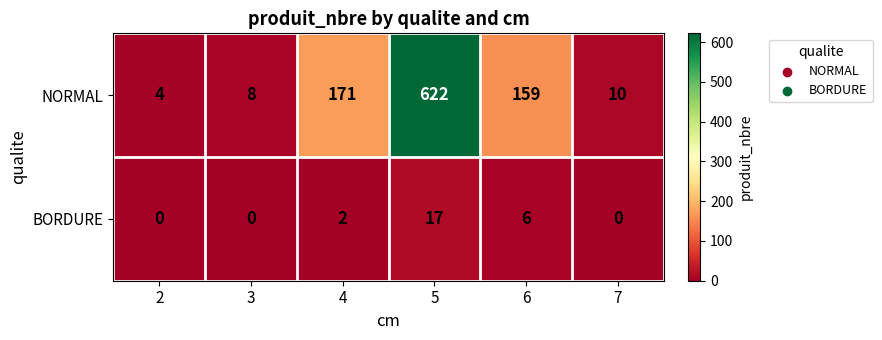

Reading right to left, what are all the values shown in this chart?

NORMAL: 7=10	6=159	5=622	4=171	3=8	2=4
BORDURE: 7=0	6=6	5=17	4=2	3=0	2=0